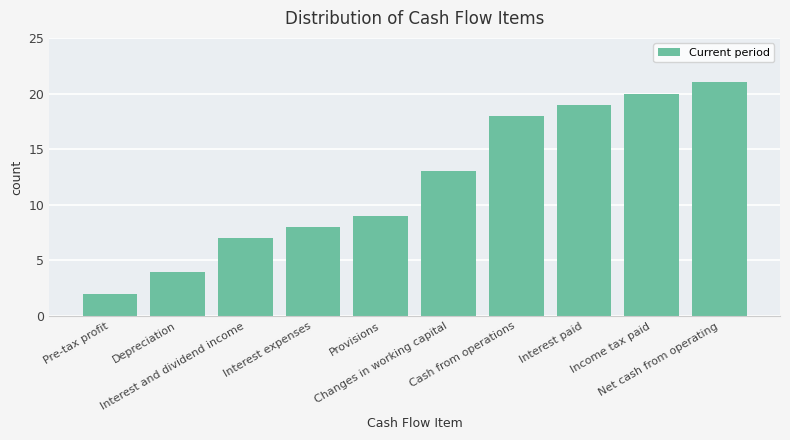

List the labels in order of value, largest first.

Net cash from operating, Income tax paid, Interest paid, Cash from operations, Changes in working capital, Provisions, Interest expenses, Interest and dividend income, Depreciation, Pre-tax profit